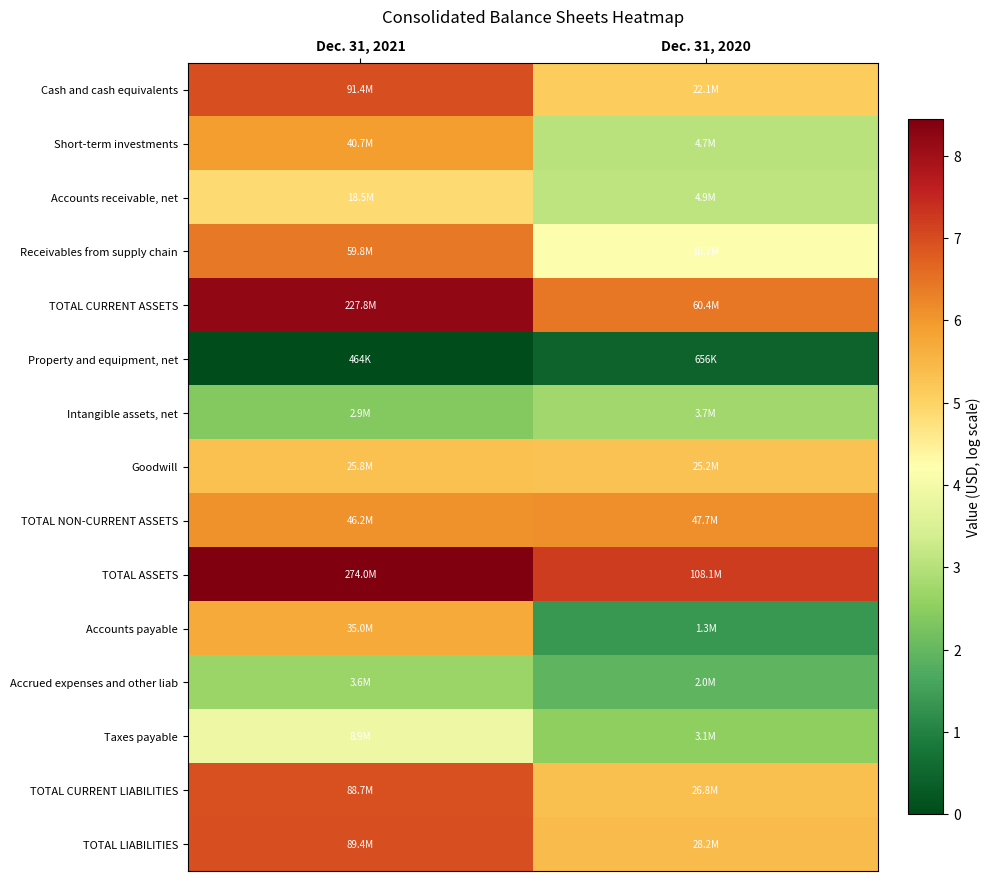

How many series are shown in this chart?

15